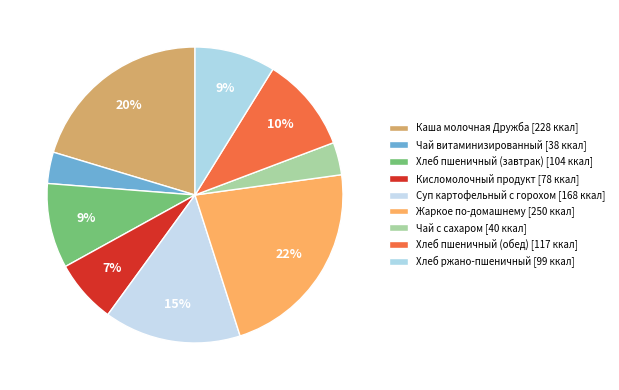

The Жаркое по-домашнему slice represents 22% of the pie. True or false?

True